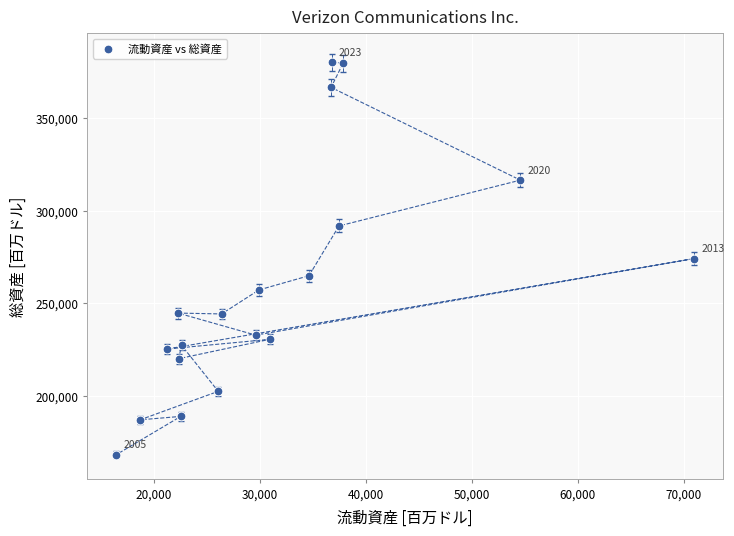

What is the range of X values (max minus min)?

54546